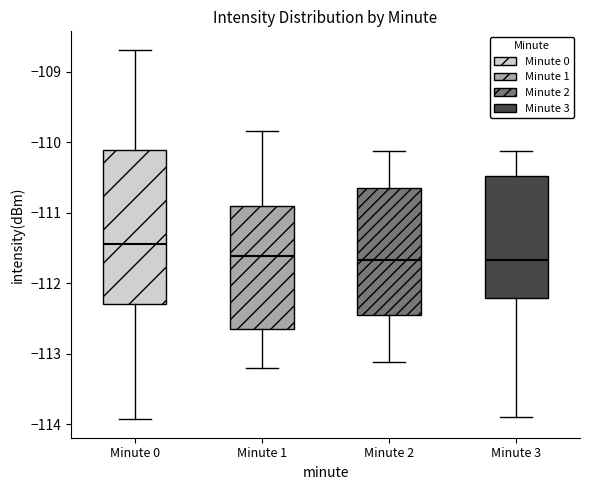

Reading left to right, transcribe this box plot: for each box, give where its median line is, the range the box spans, and where its two whiskers end, as read against the y-axis. The values are not printed on the chart, so give them approximately, as read against the axis.

Minute 0: median -111.4, box -112.3 to -110.1, whiskers -113.9 to -108.7
Minute 1: median -111.6, box -112.6 to -110.9, whiskers -113.2 to -109.8
Minute 2: median -111.7, box -112.5 to -110.6, whiskers -113.1 to -110.1
Minute 3: median -111.7, box -112.2 to -110.5, whiskers -113.9 to -110.1